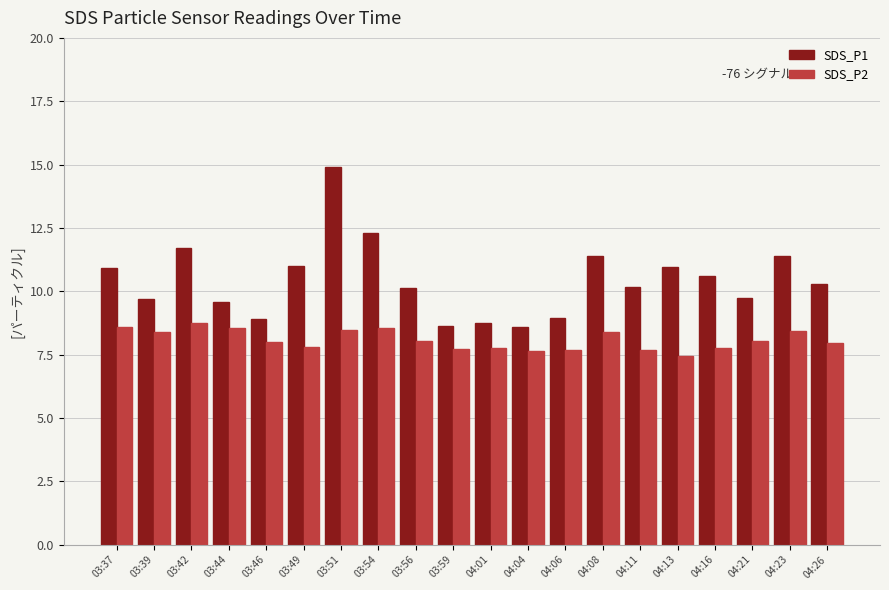

Which series has the largest range (max minus min)?

SDS_P1